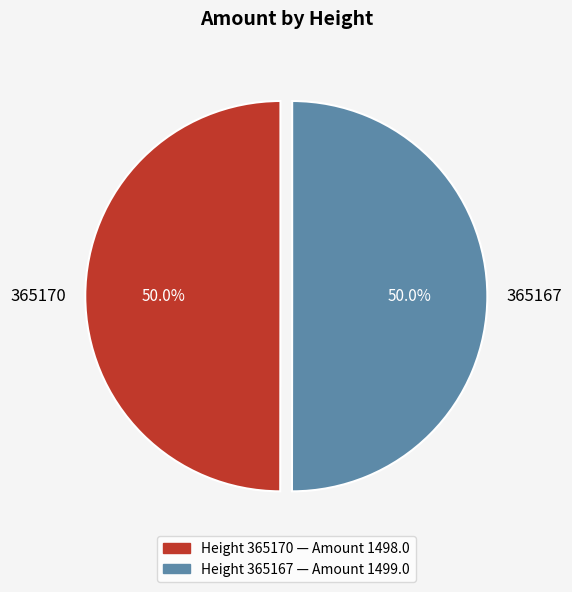

How many slices are in this pie chart?

2